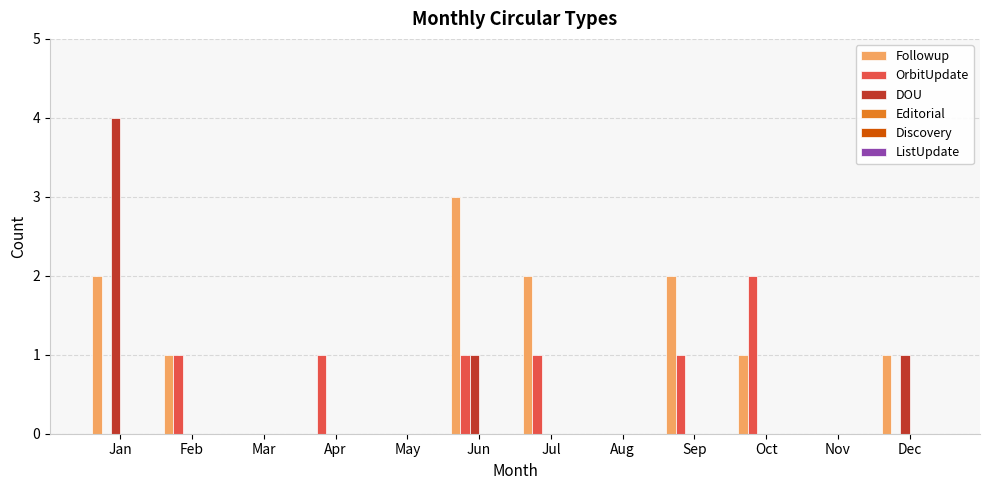

At which label does Followup reach its peak?

Jun